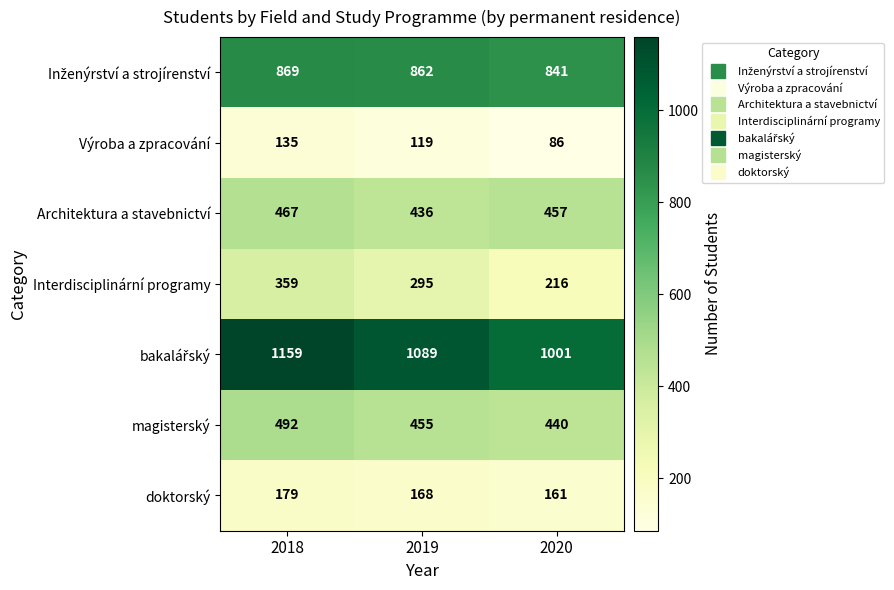

How many categories are shown in the chart?

3